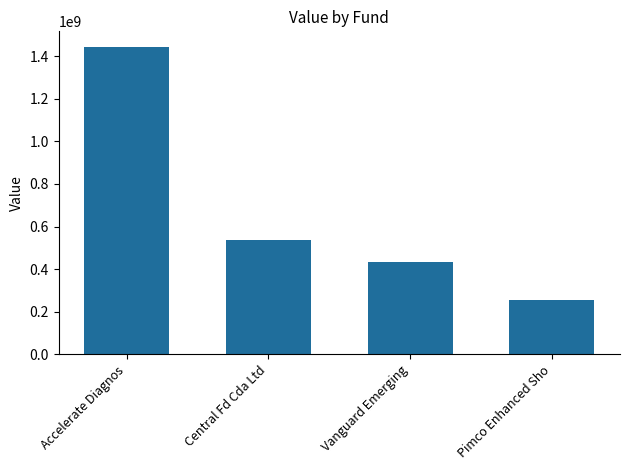

Are the bars horizontal?

No